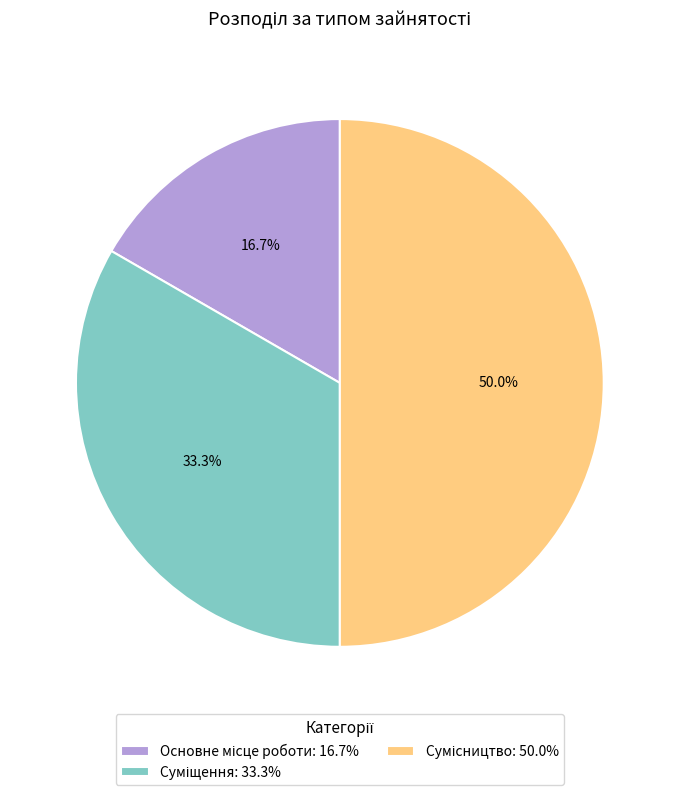

What is the change in value from Основне місце роботи to Суміщення?

+1